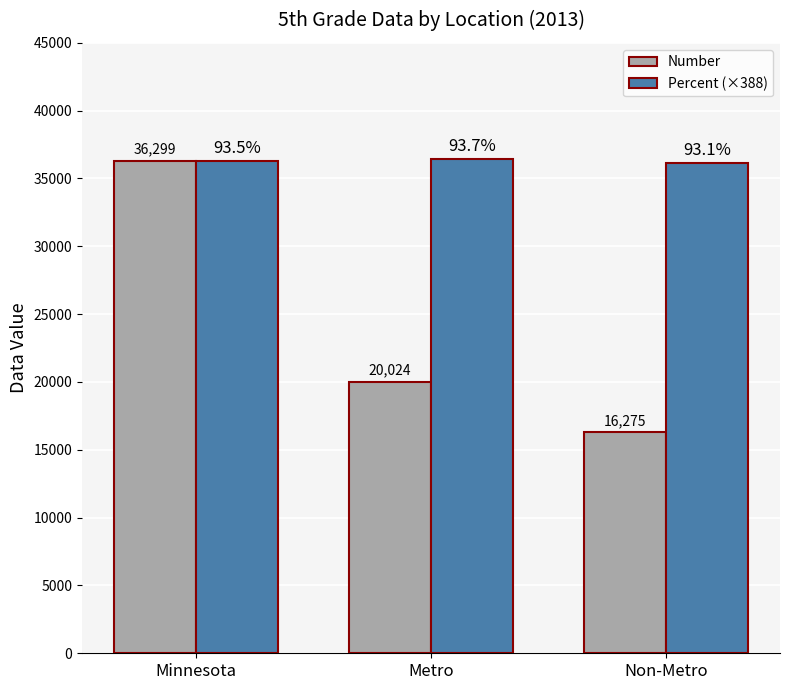

Reading left to right, what are all the values shown in this chart?

Number: 36299.0	20024.0	16275.0
Percent (×388): 36299.0	36401.9	36172.8